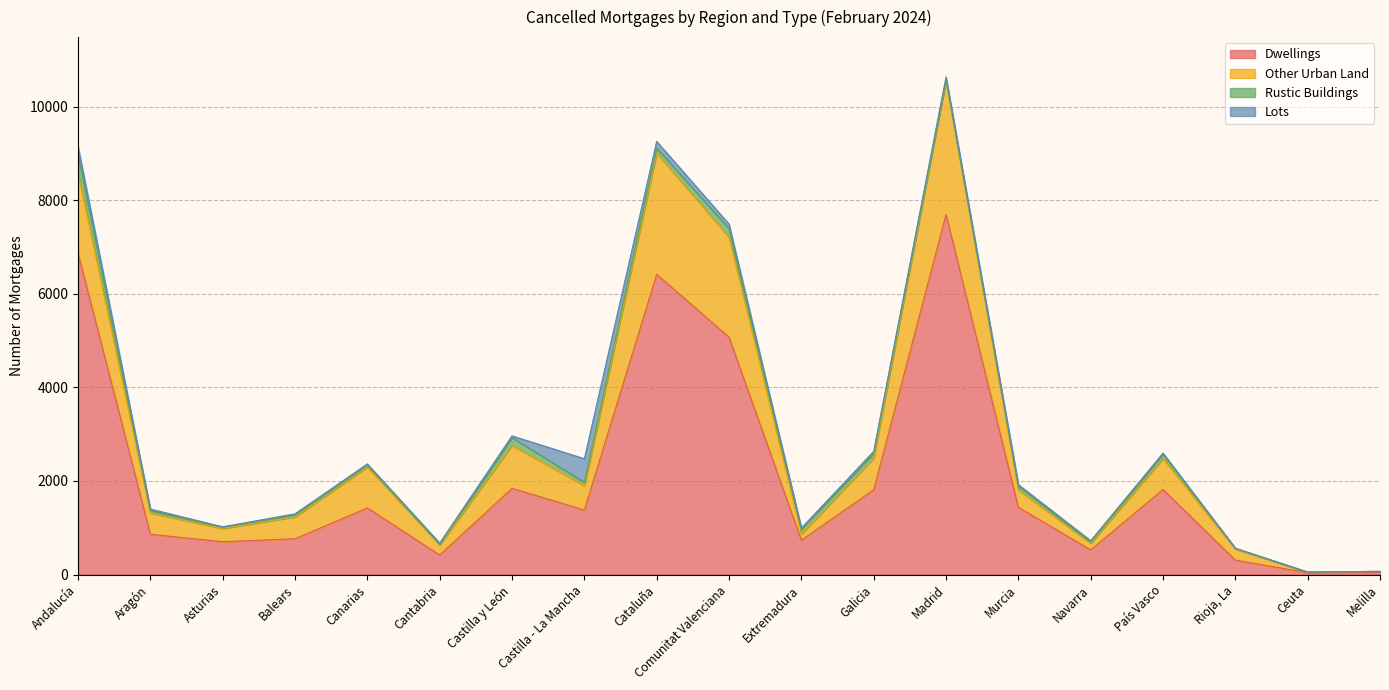

Which series has the largest total across all categories?

Dwellings